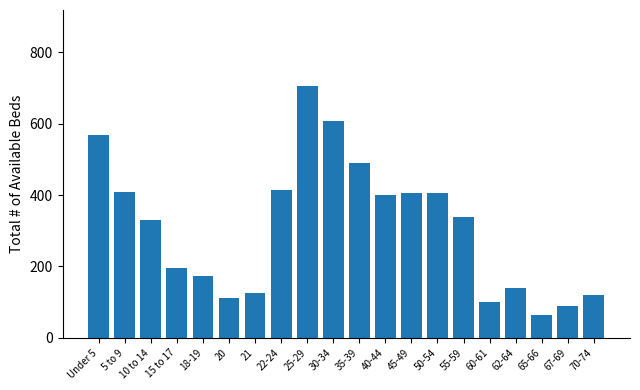

What is the label of the 16th bar from the right?

18-19